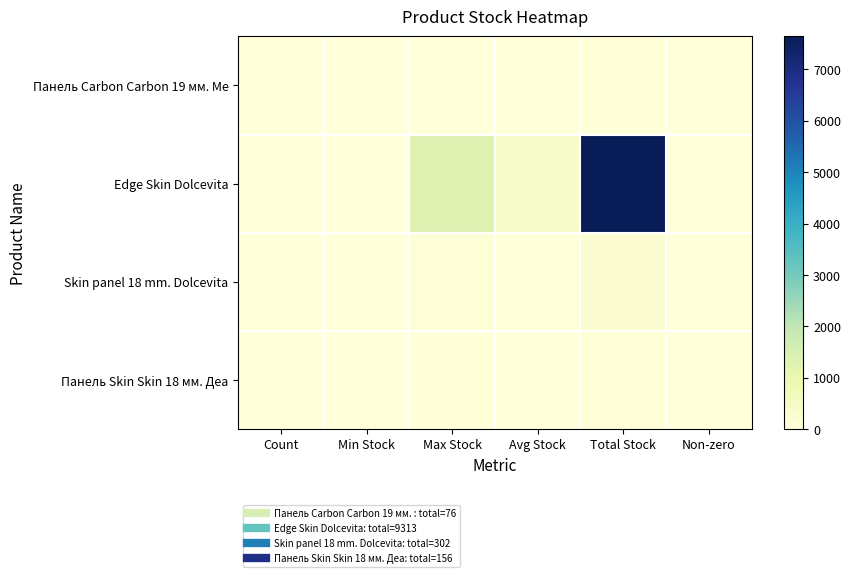

What is the total value across all series at Count?

40.0